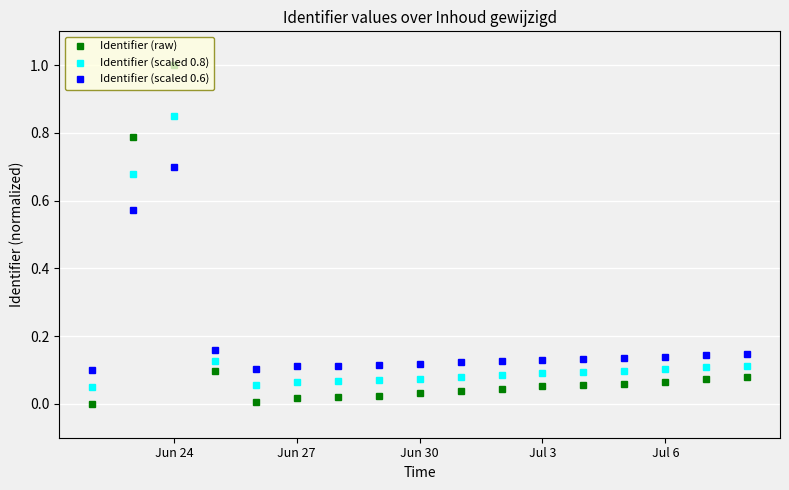

What is the sum of all Identifier (raw) values?

2.4